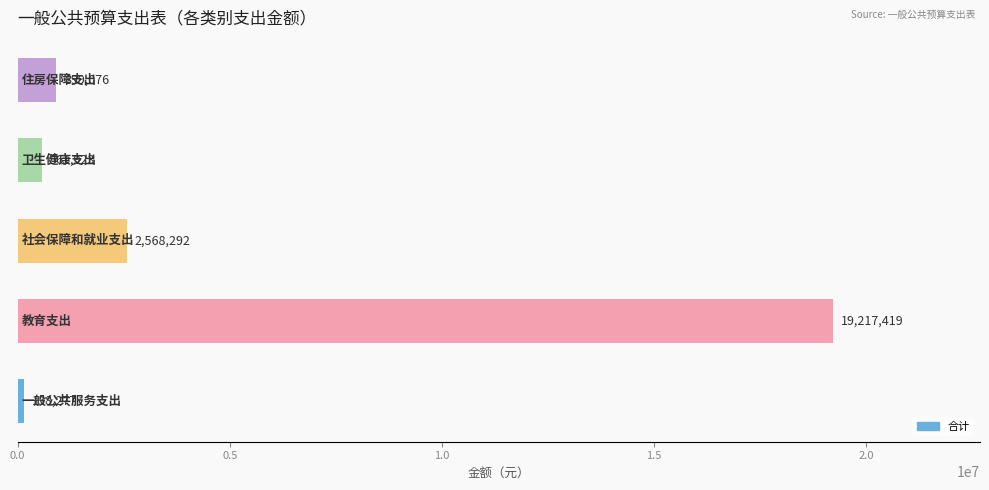

What is the smallest value displayed?

138277.1